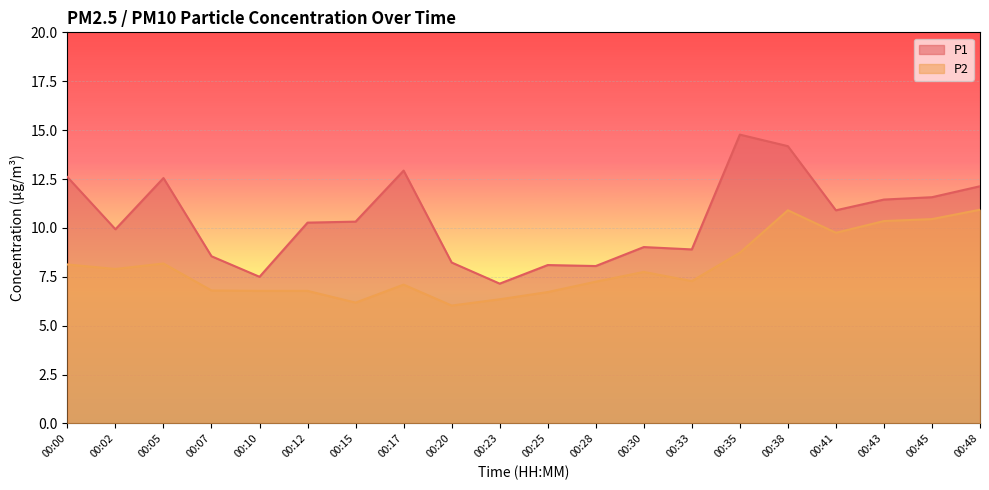

True or false: P1 and P2 intersect in this chart.

False